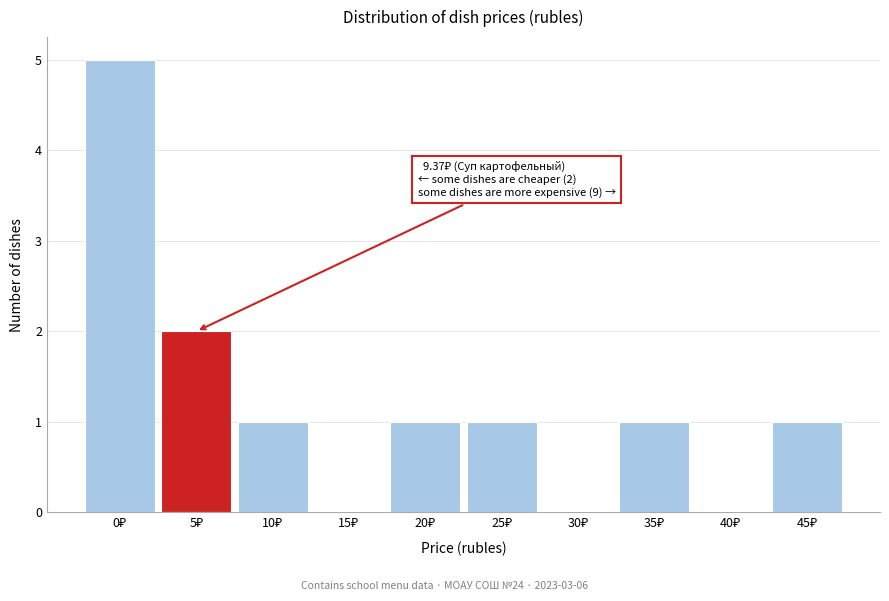

What is the sum of all values?

12